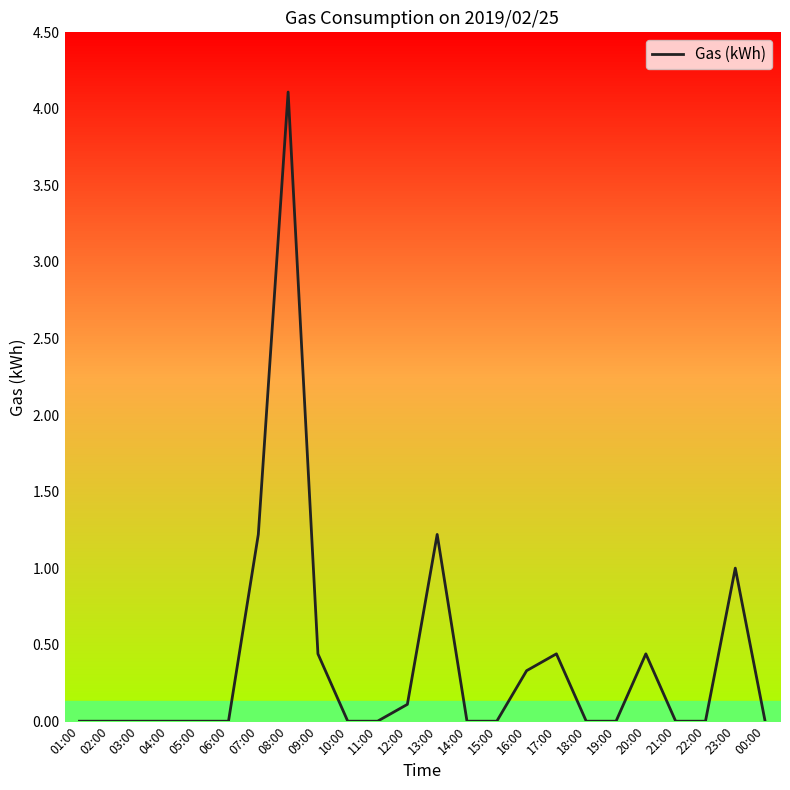

What is the value of the 8th point from the left?

4.1